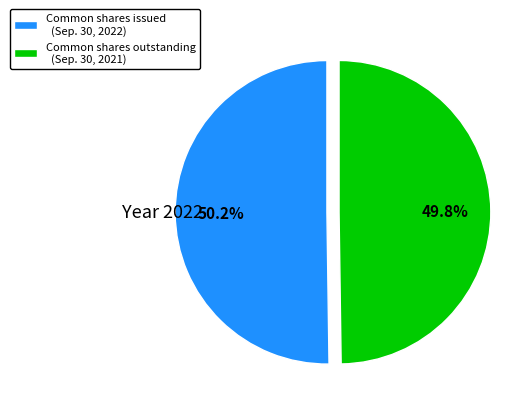

What is the ratio of the value at Common shares issued (Sep. 30, 2022) to the value at Common shares outstanding (Sep. 30, 2021)?

1.0